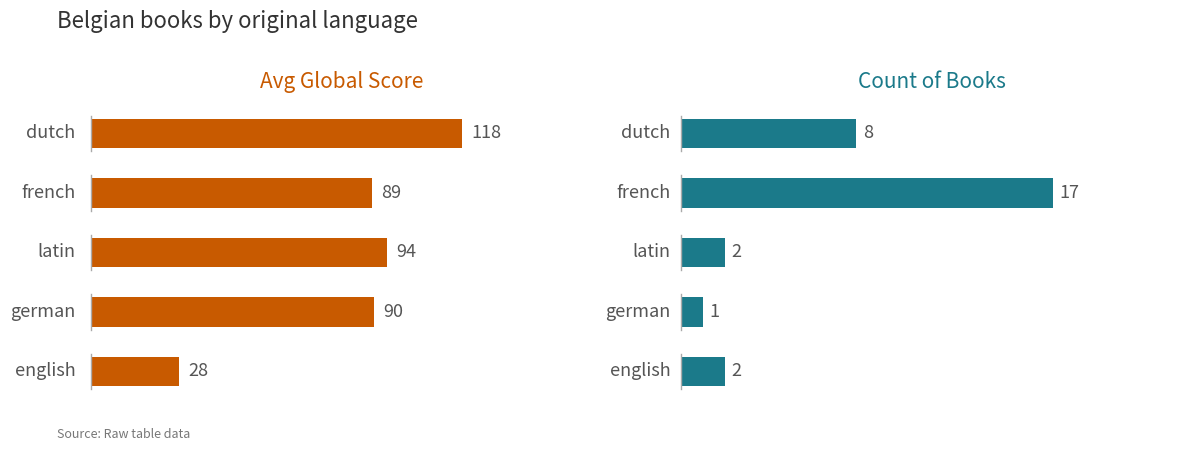

Is it true that Avg Global Score equals 149.1 at french?

False